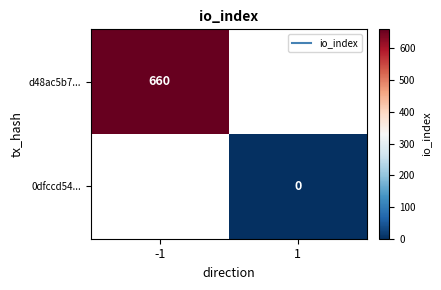

At how many categories does at least one series exceed 370?

1